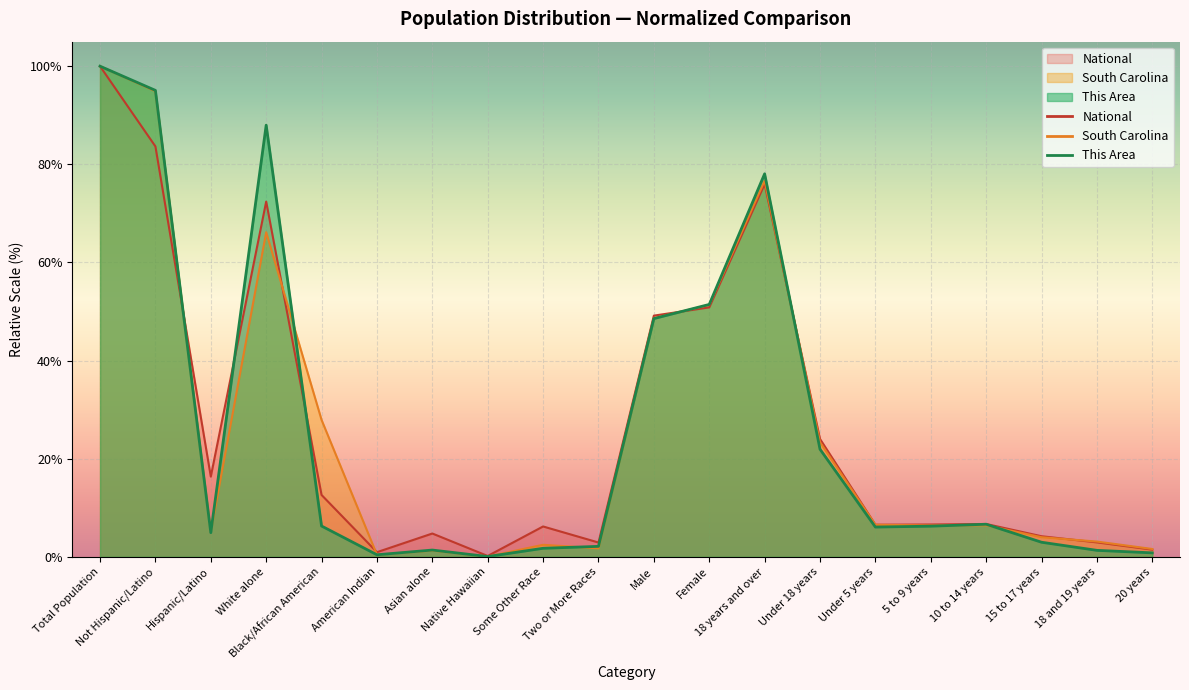

Between White alone and 18 and 19 years, which is larger?

White alone